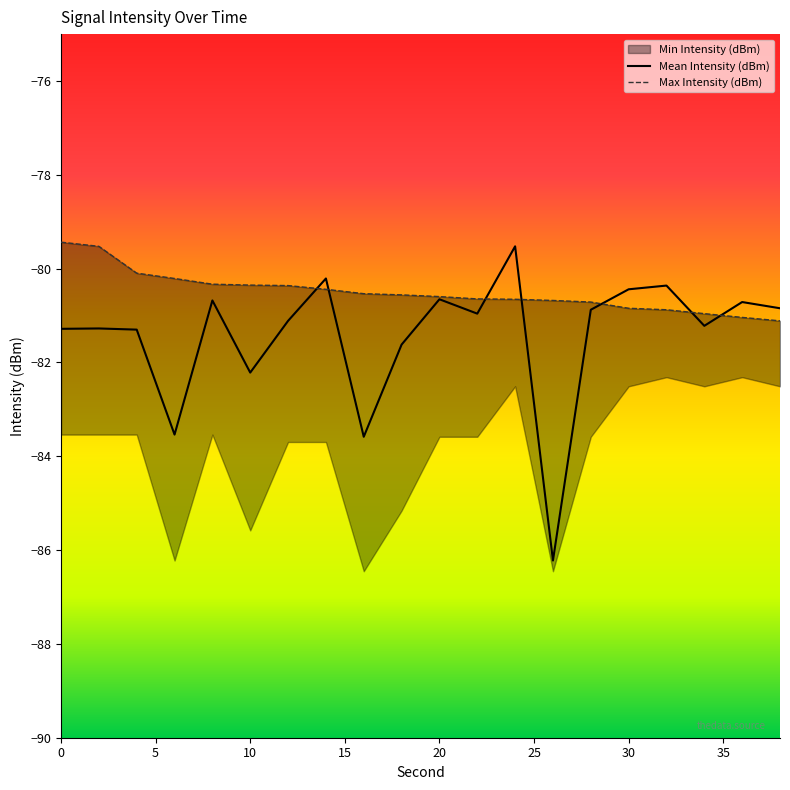

In Mean Intensity (dBm), how many points are lower than both neighbors (excluding endpoints)?

6